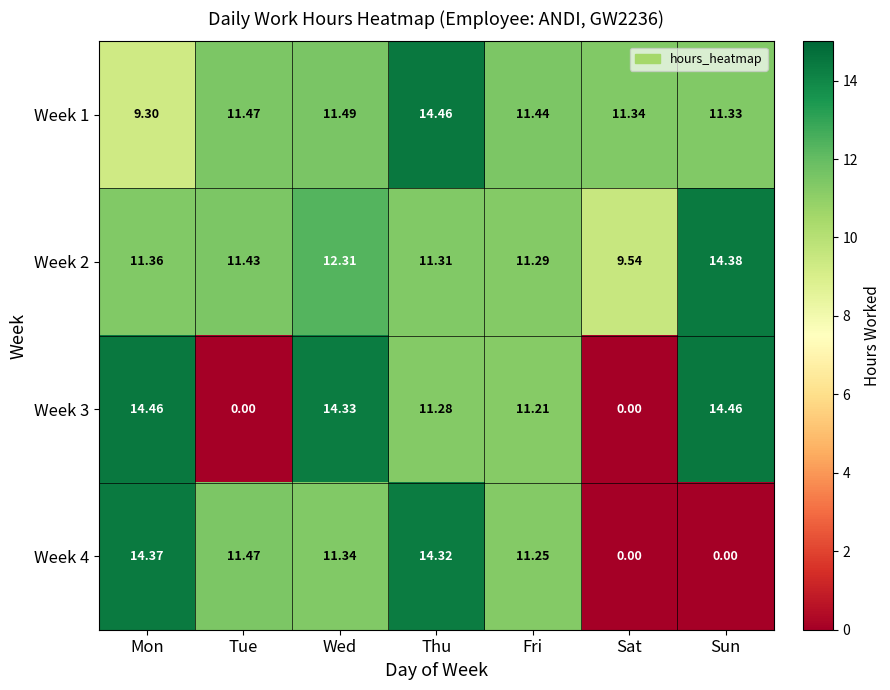

What is the greatest value displayed?

14.5